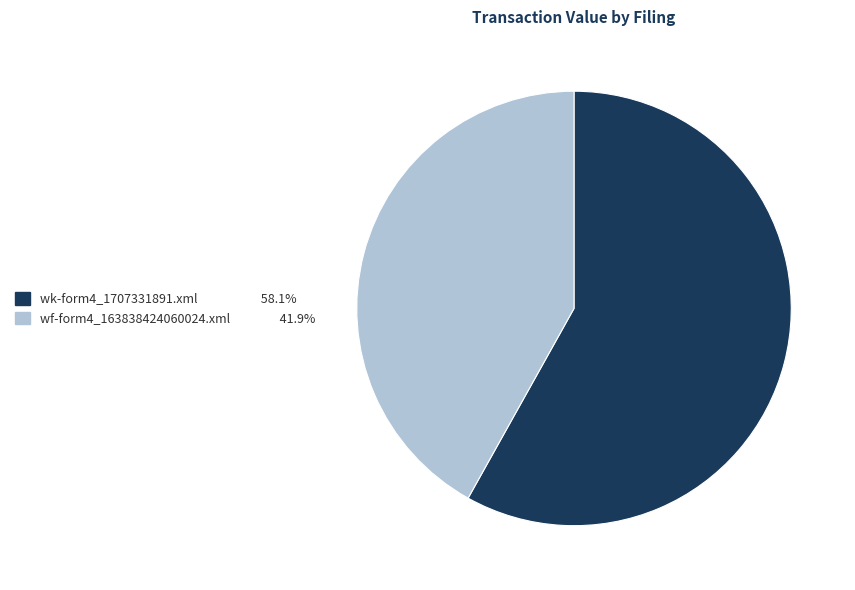

Approximately how many times larger is the value at wk-form4_1707331891.xml compared to wf-form4_163838424060024.xml?

1.4